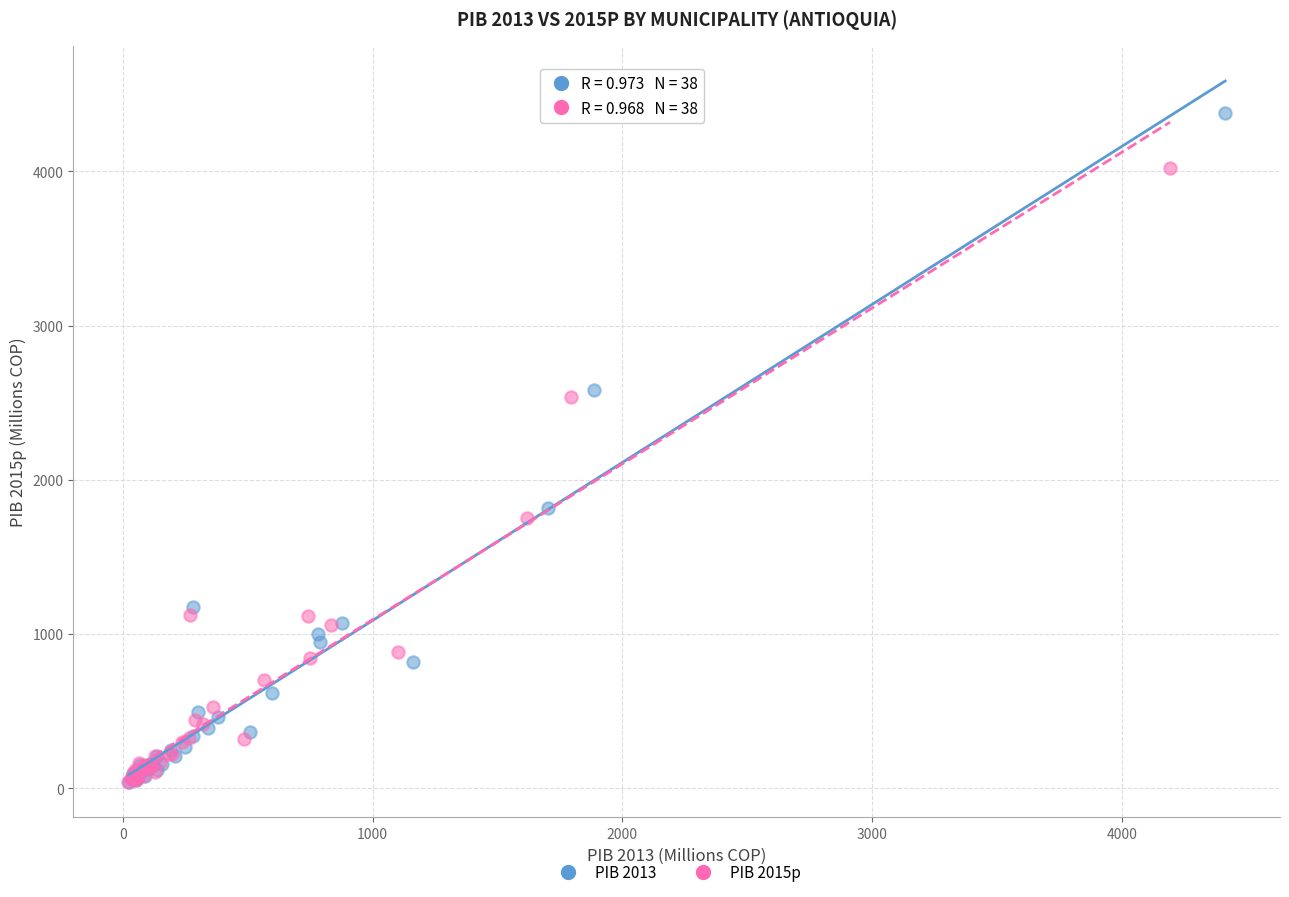

Which series reaches the maximum Y coordinate?

PIB 2013